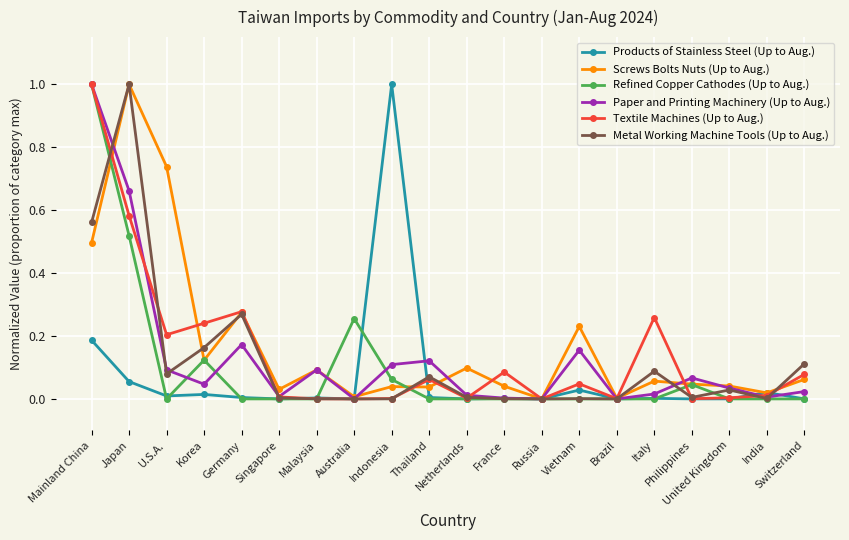

At which category does Metal Working Machine Tools (Up to Aug.) reach its first local valley?

U.S.A.